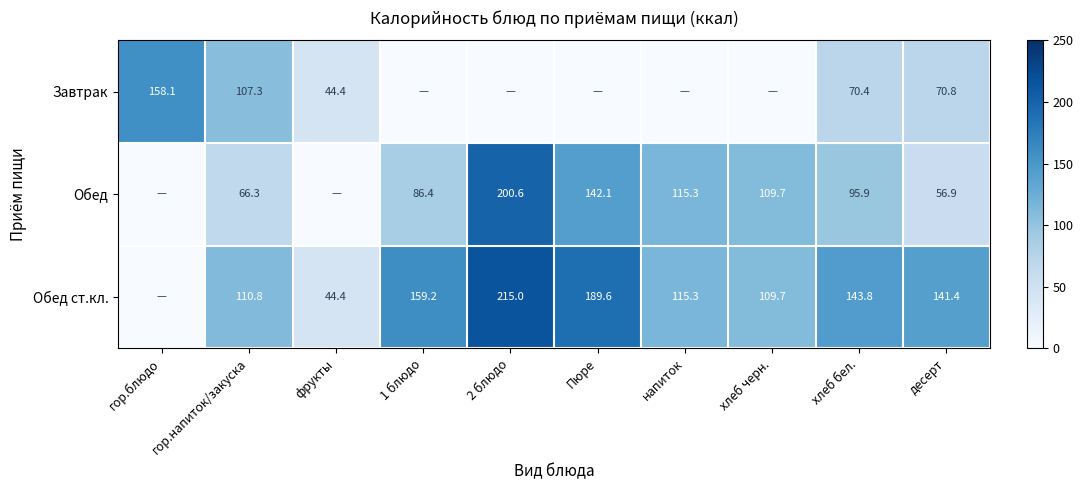

What is the spread (max minus min) of values at хлеб бел.?

73.4